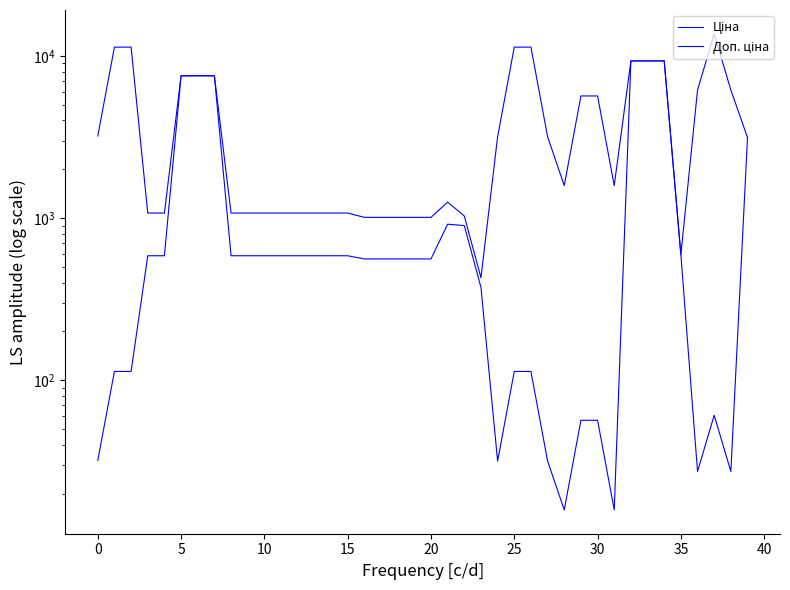

At which label is Ціна closest to 4668?

39